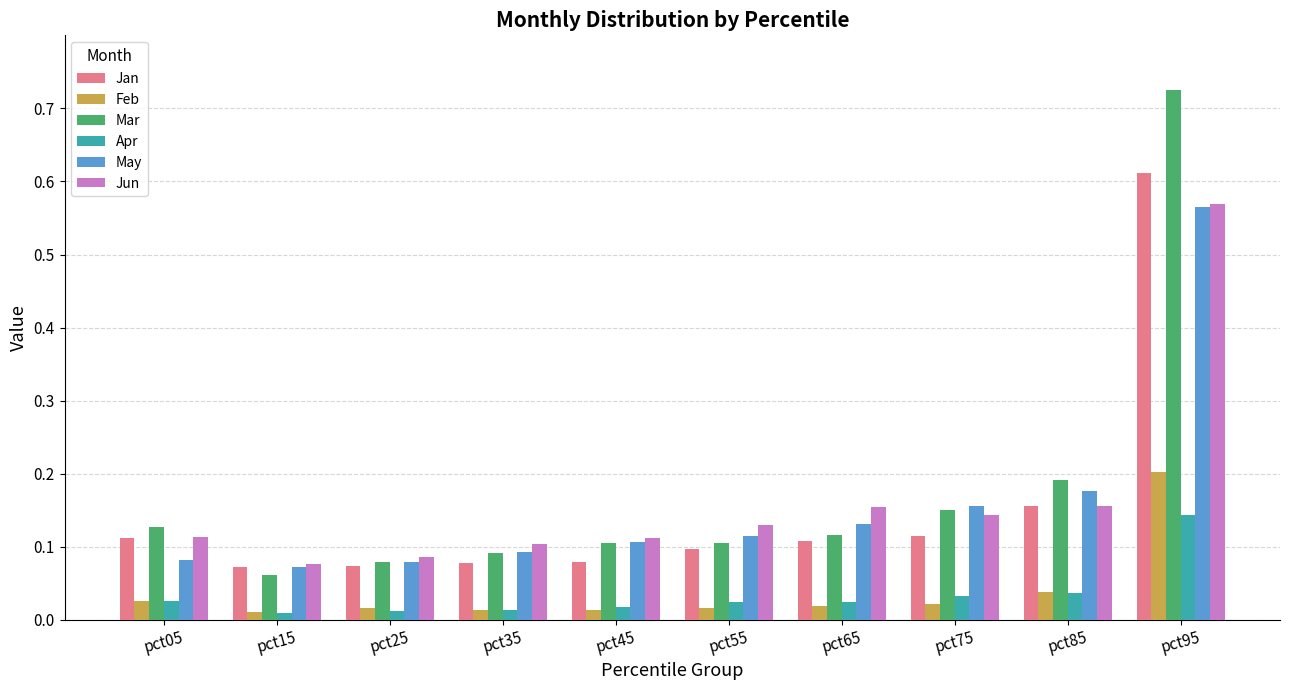

The Jan series shows 1.0 at pct95. True or false?

False